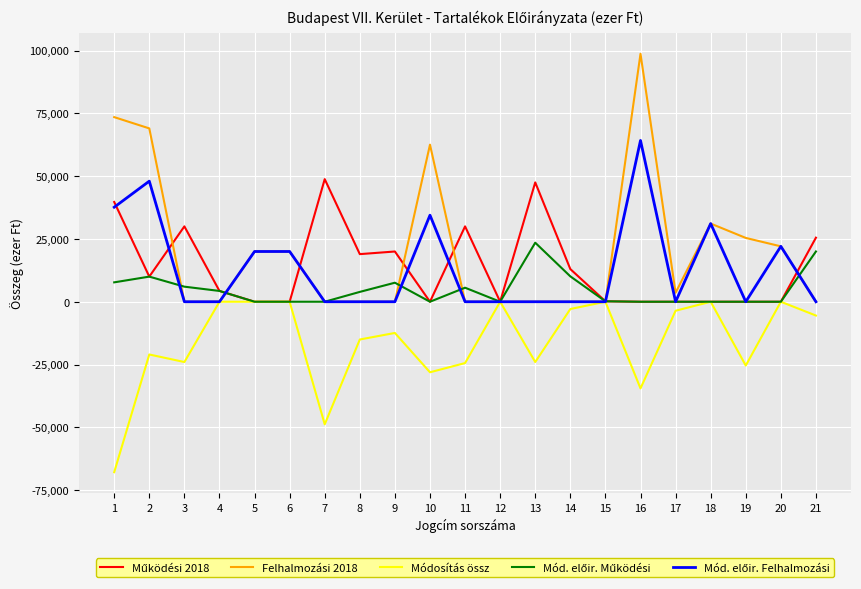

Which series has the largest range (max minus min)?

Felhalmozási 2018